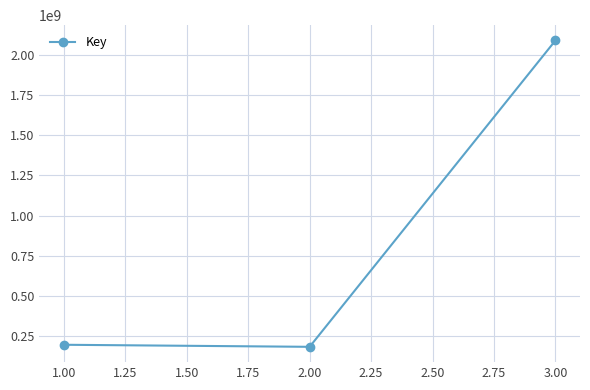

Reading right to left, what are all the values shown in this chart?

2088387841	184163619	196954851